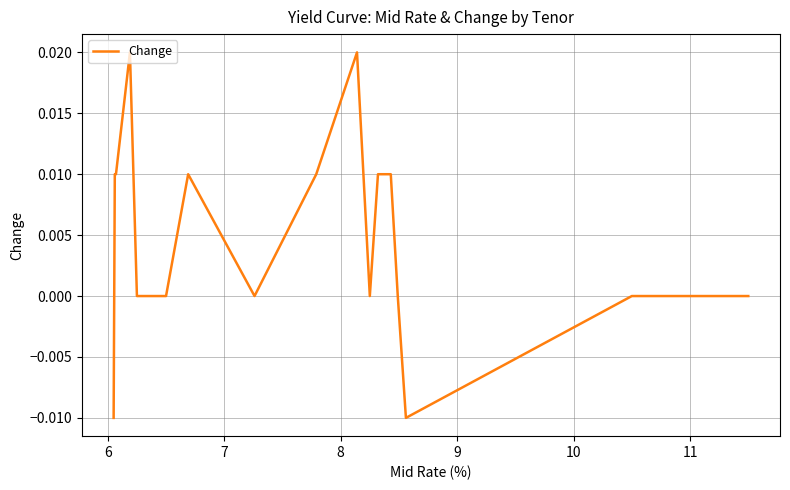

Does the chart display data point markers on the line(s)?

No